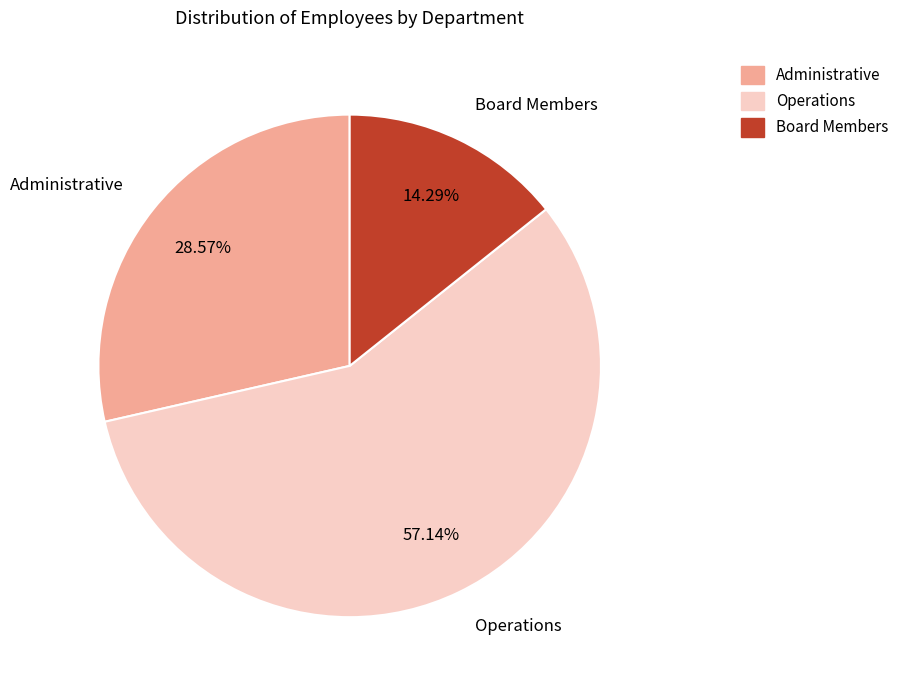

Rank the categories by value from highest to lowest.

Operations, Administrative, Board Members